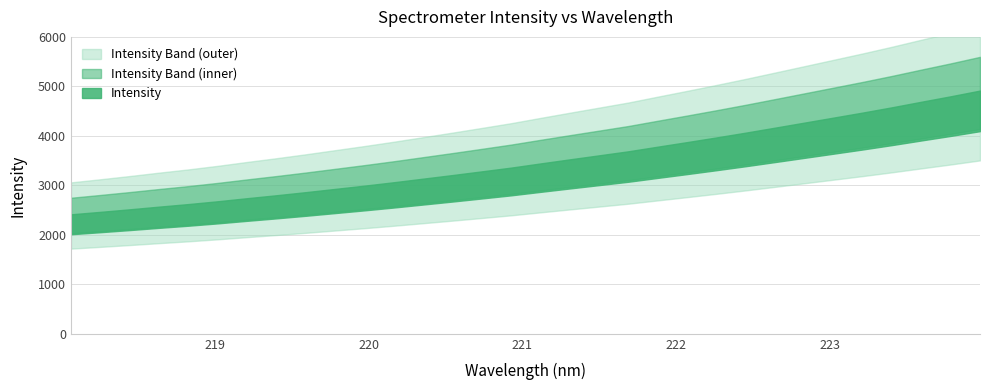

Reading left to right, transcribe all the data shown in this chart.

2390.6	2439.8	2490.7	2544.2	2595.6	2651.8	2713.2	2772.2	2834.1	2899.2	2964.4	3032.5	3104.3	3176.1	3250.2	3325.1	3408.5	3490.2	3570.7	3651.7	3744.0	3835.2	3928.4	4024.4	4124.2	4224.8	4325.8	4427.0	4532.5	4643.2	4752.1	4866.4